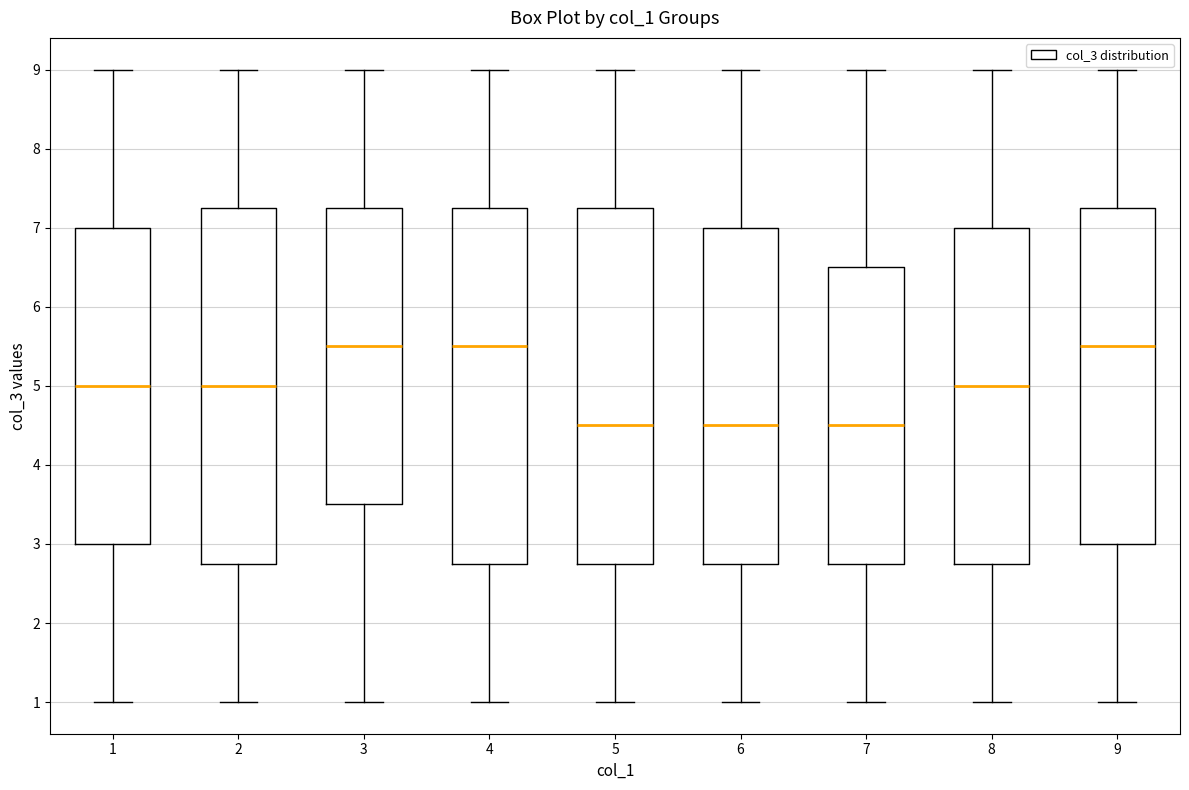

Reading left to right, read every box against the y-axis: the position of its median line, the range the box covers, and the ends of its whiskers. The values are not printed on the chart, so give them approximately, as read against the axis.

1: median 5.0, box 3.0 to 7.0, whiskers 1.0 to 9.0
2: median 5.0, box 2.8 to 7.3, whiskers 1.0 to 9.0
3: median 5.5, box 3.5 to 7.3, whiskers 1.0 to 9.0
4: median 5.5, box 2.8 to 7.3, whiskers 1.0 to 9.0
5: median 4.5, box 2.8 to 7.3, whiskers 1.0 to 9.0
6: median 4.5, box 2.8 to 7.0, whiskers 1.0 to 9.0
7: median 4.5, box 2.8 to 6.5, whiskers 1.0 to 9.0
8: median 5.0, box 2.8 to 7.0, whiskers 1.0 to 9.0
9: median 5.5, box 3.0 to 7.3, whiskers 1.0 to 9.0